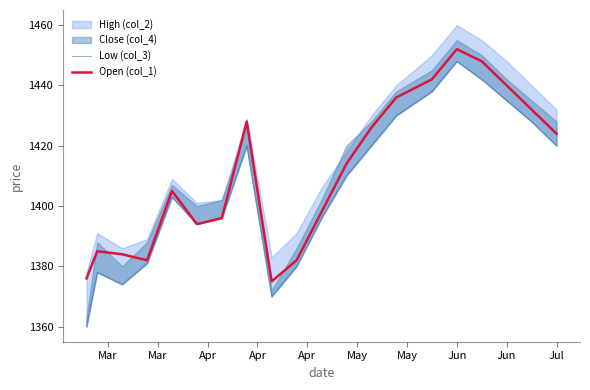

Is this an area chart (filled region under the line)?

No